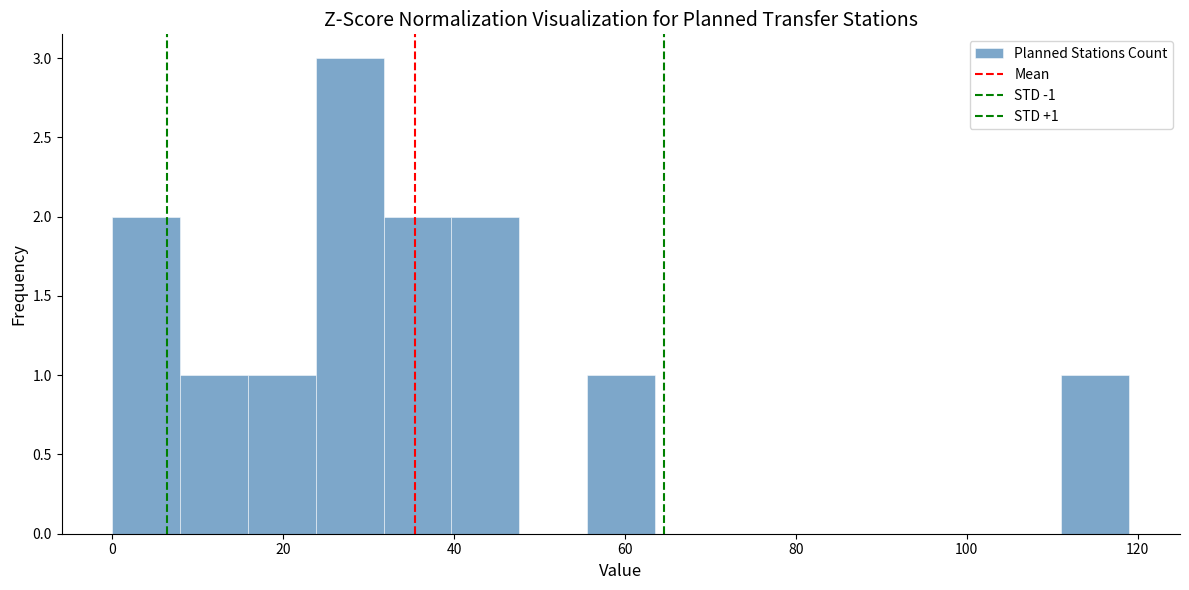

Around what value on the x-axis is the tallest bar? Give the approximate position of its centre, as read against the axis.

28